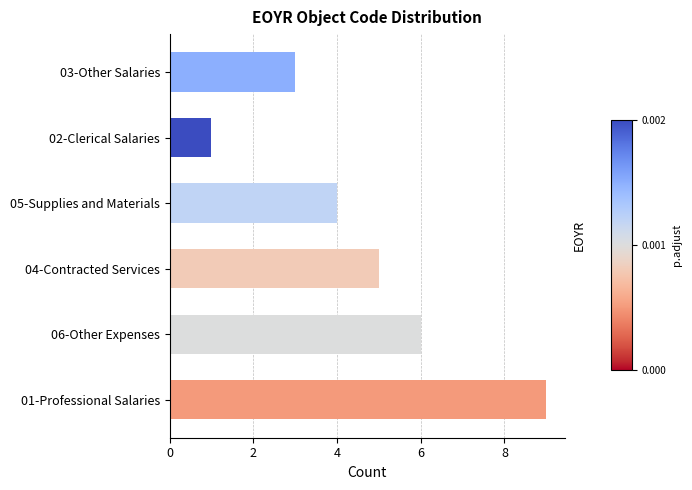

Which category has the lowest value across all series?

02-Clerical Salaries